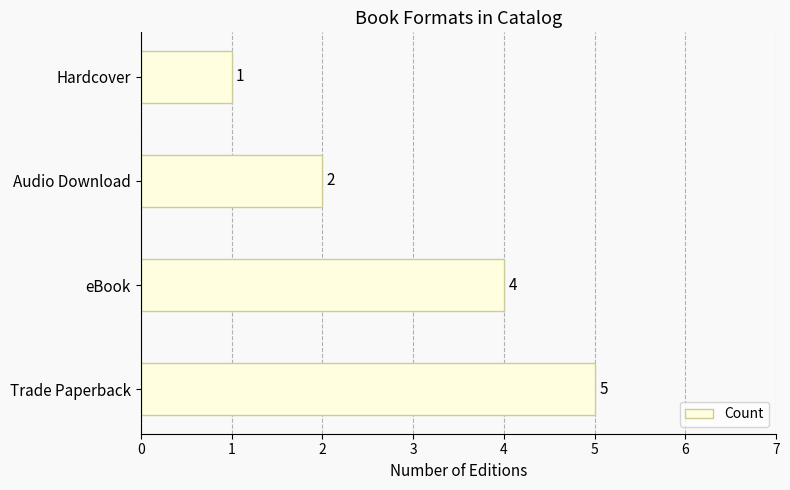

List the labels in order of value, smallest first.

Hardcover, Audio Download, eBook, Trade Paperback